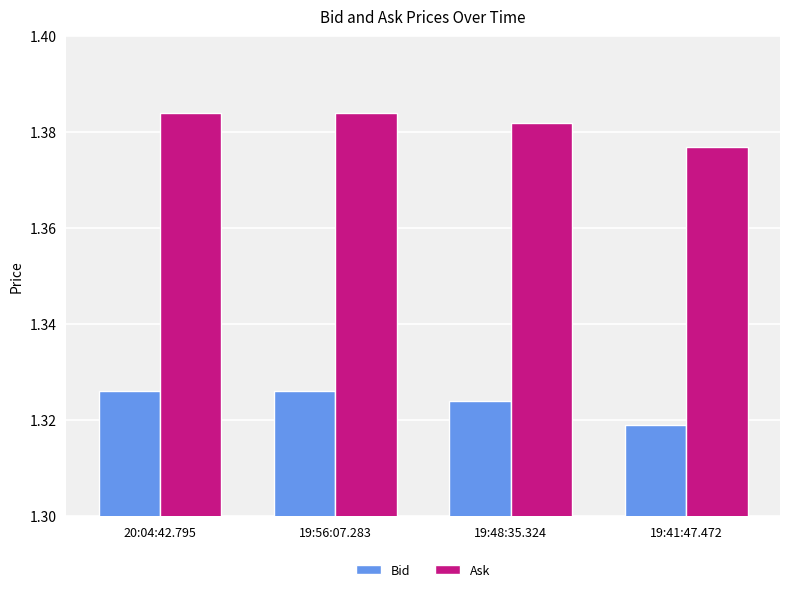

How many groups of bars are there?

4